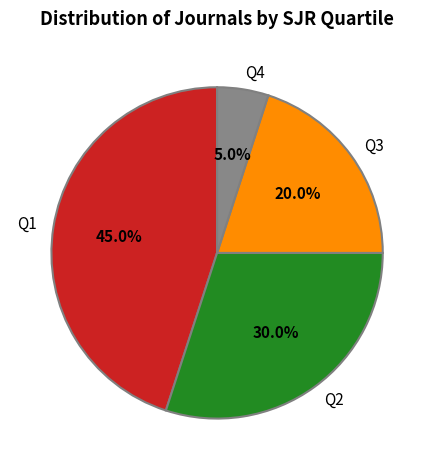

The Q2 slice represents 30% of the pie. True or false?

True